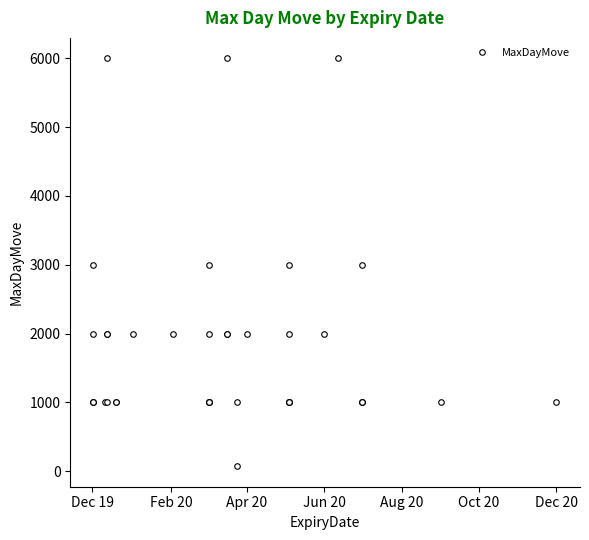

How many values are between 1000 and 2000?

32